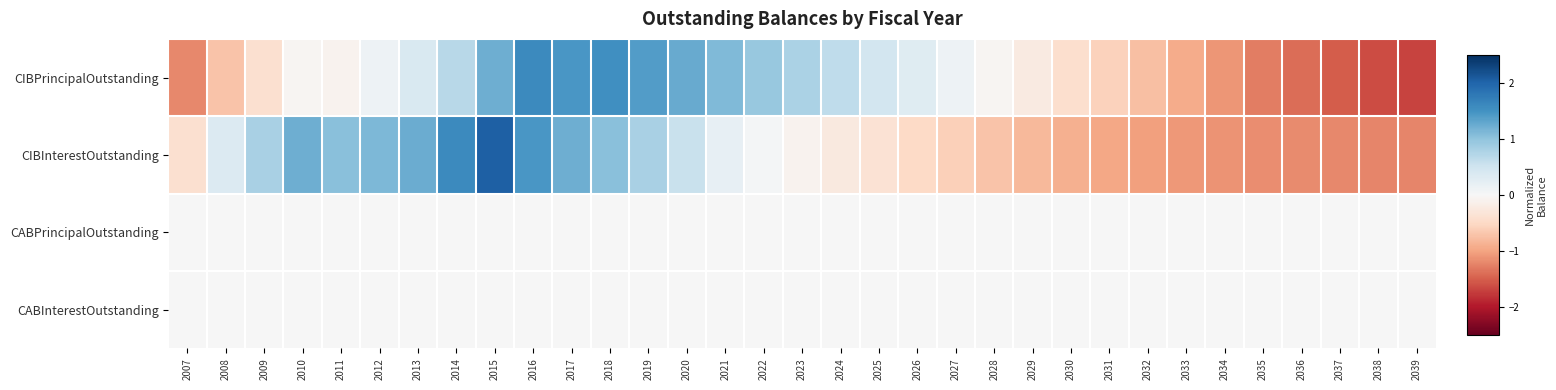

What is the smallest value displayed?

-1.7